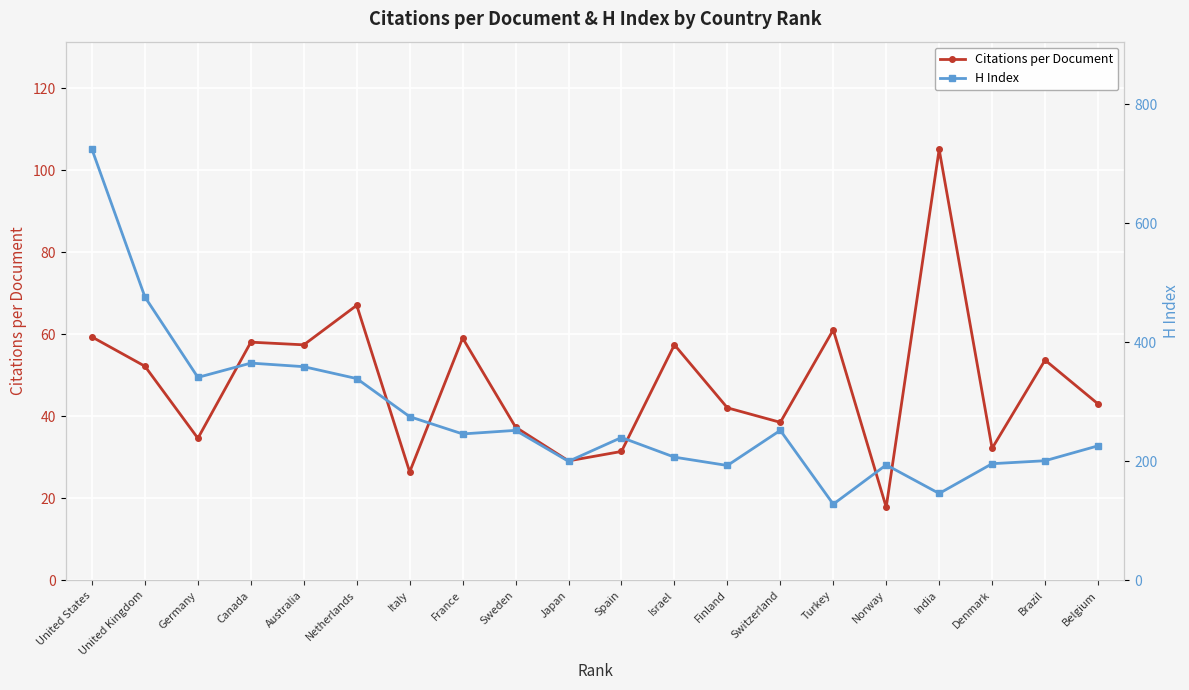

Which series has the largest range (max minus min)?

H Index